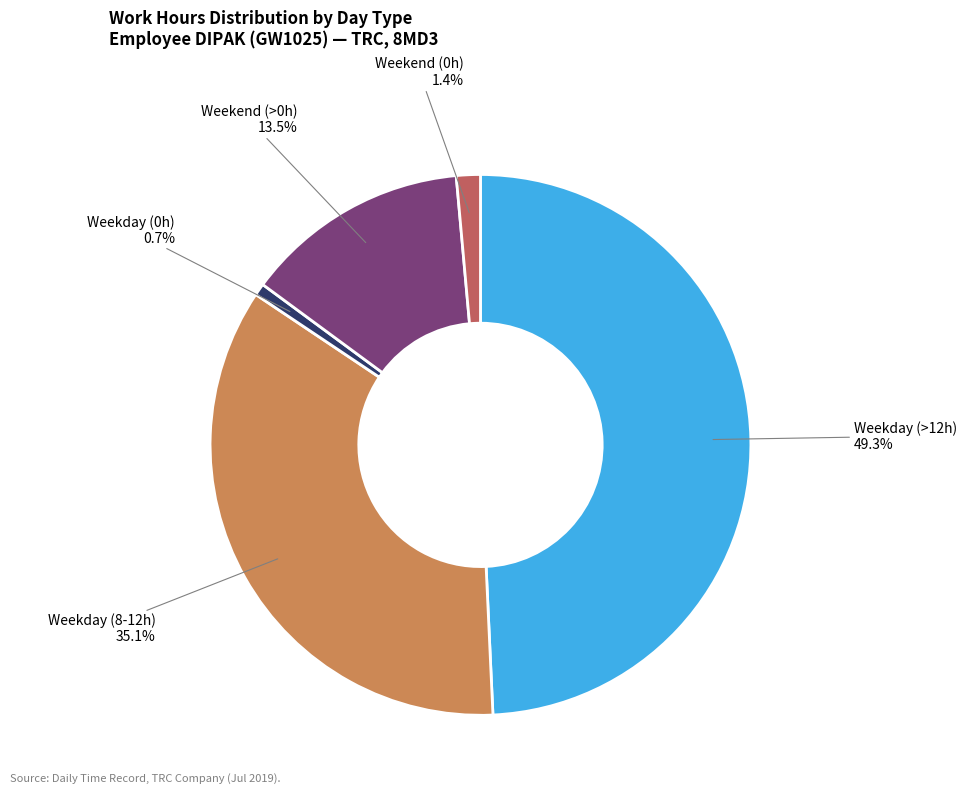

Approximately how many times larger is the value at Weekday (8-12h) compared to Weekday (>12h)?

0.7